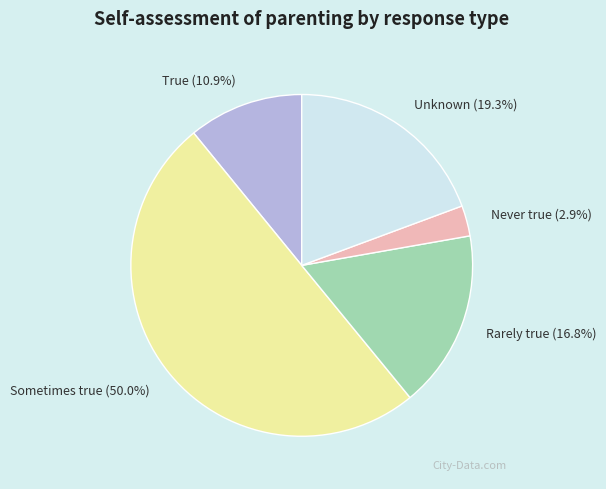

Which slice is the largest?

Sometimes true